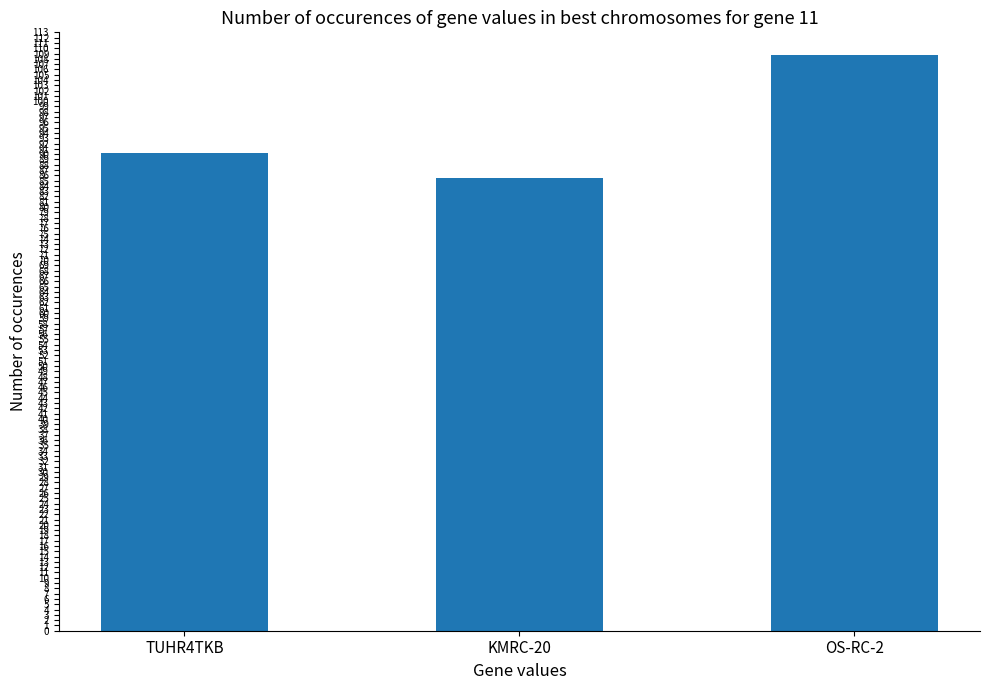

Rank the categories by value from lowest to highest.

KMRC-20, TUHR4TKB, OS-RC-2